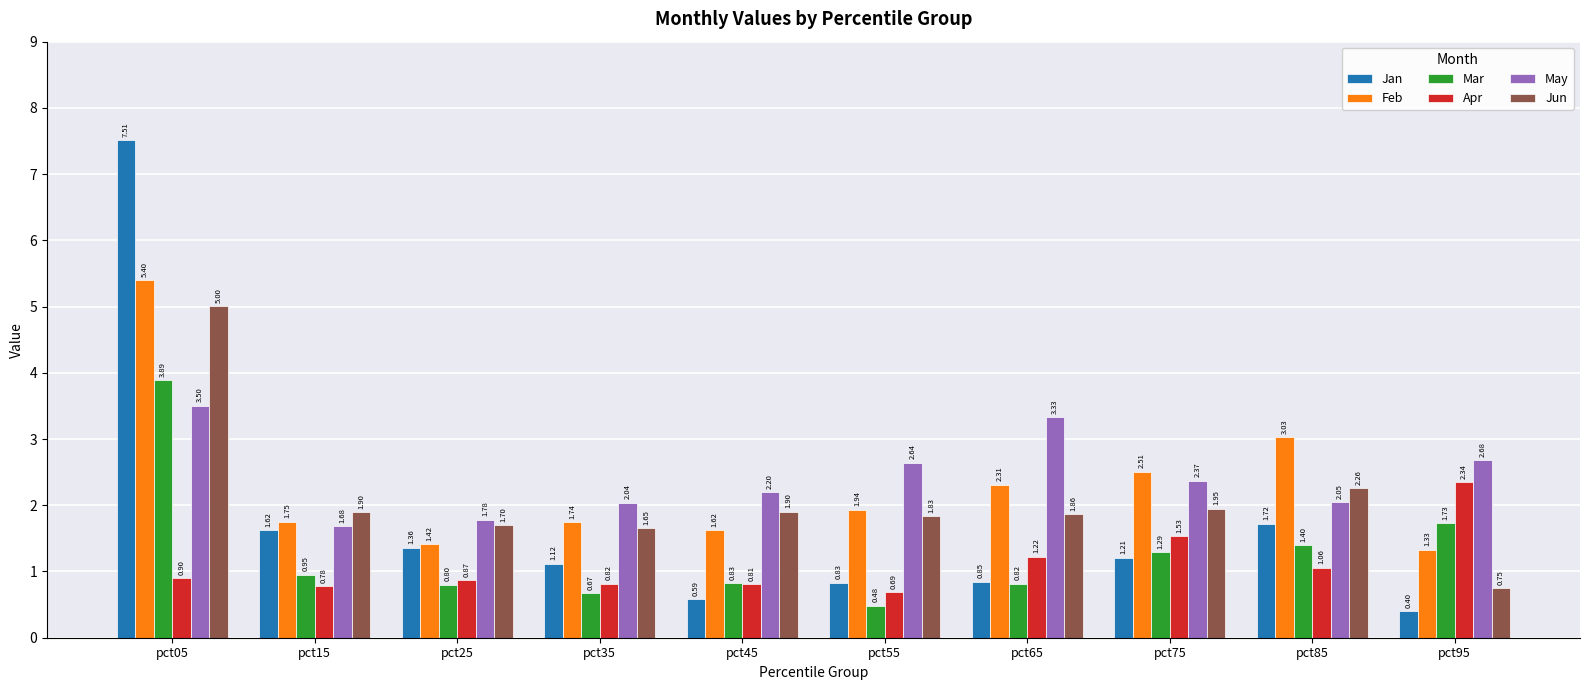

The Jan series shows 0.8 at pct65. True or false?

True